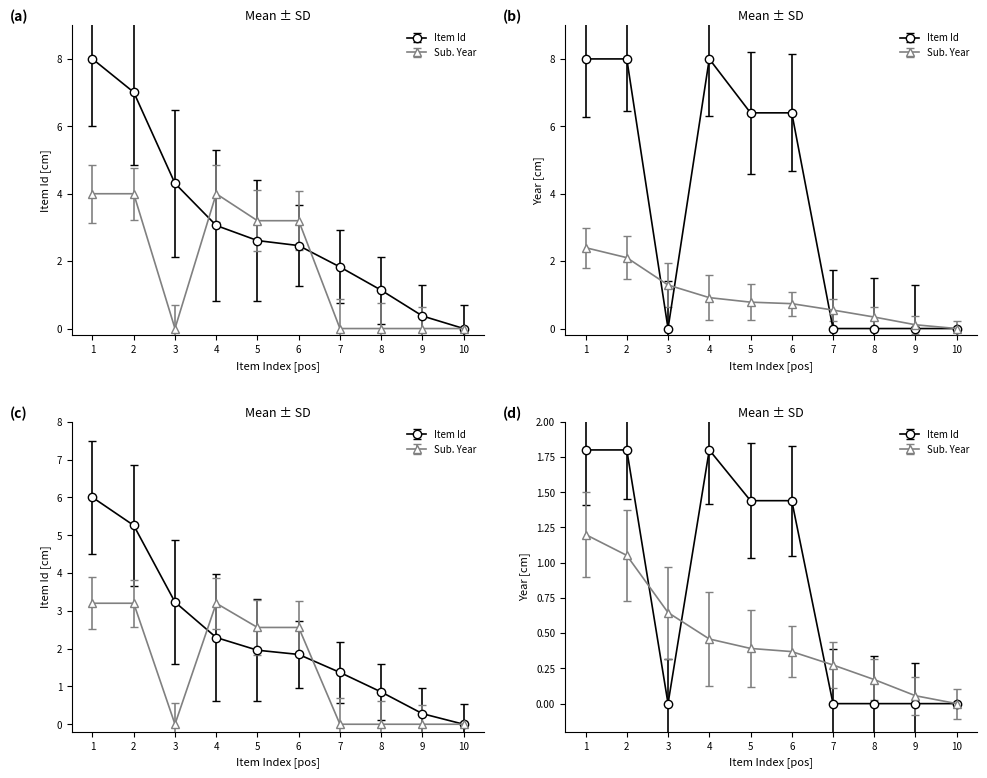

How many lines are shown in the chart?

2